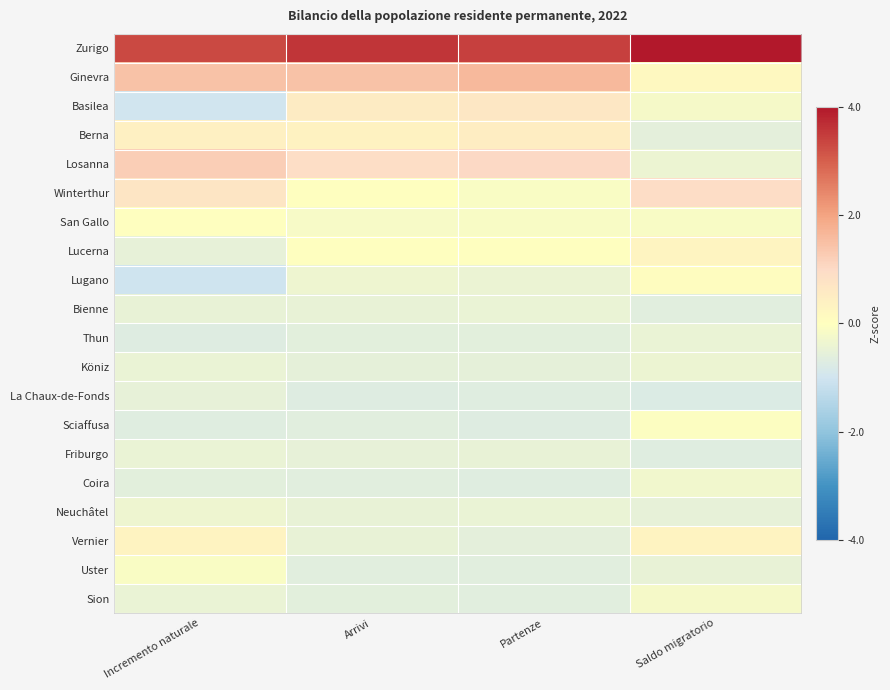

At Partenze, list the series in order from smallest to largest.

Sciaffusa, La Chaux-de-Fonds, Coira, Uster, Sion, Thun, Vernier, Köniz, Friburgo, Bienne, Neuchâtel, Lugano, San Gallo, Winterthur, Lucerna, Berna, Basilea, Losanna, Ginevra, Zurigo